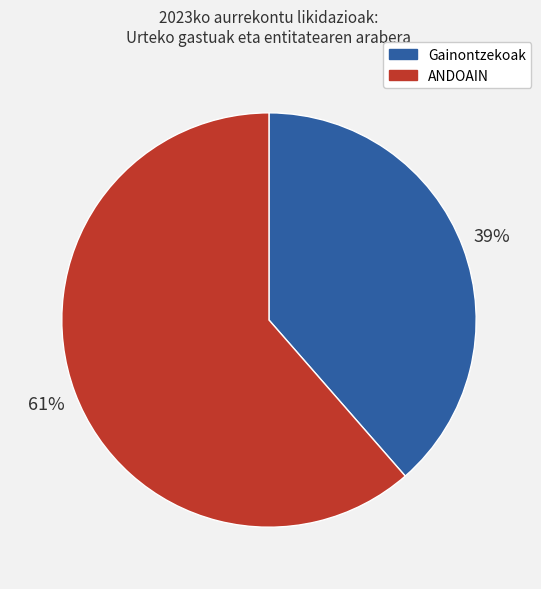

Is it true that ANDOAIN is 61% of the pie?

True